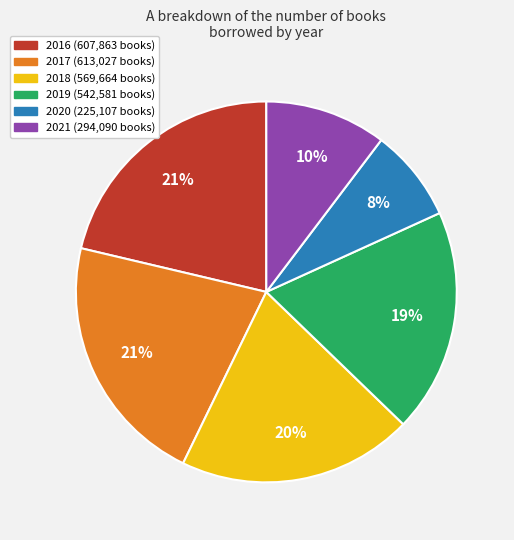

Is it true that 2019 is 19% of the pie?

True